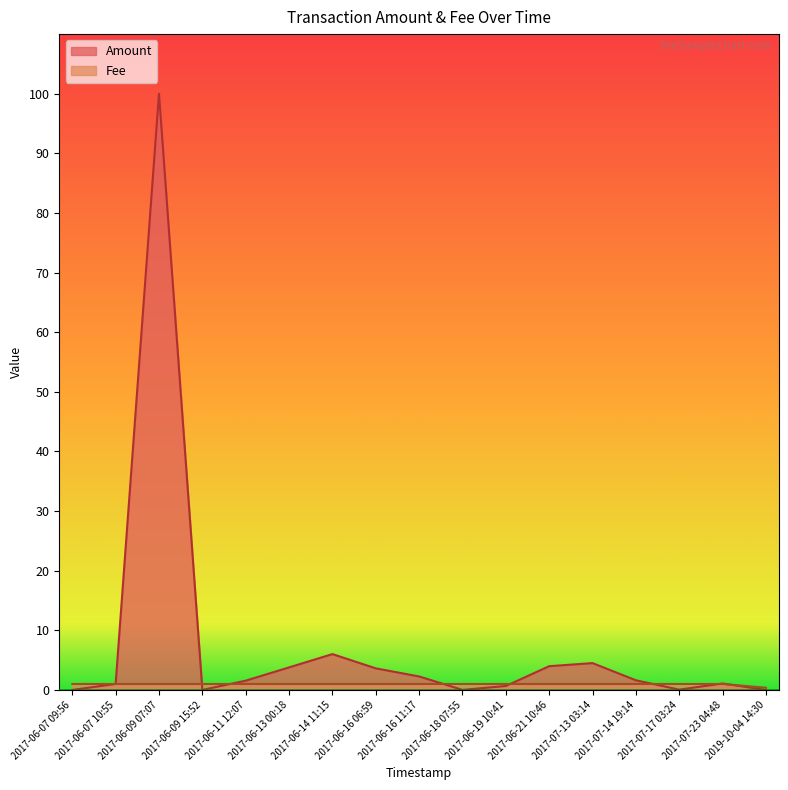

What is the value of the Fee point at the 9th from the left?

1.0